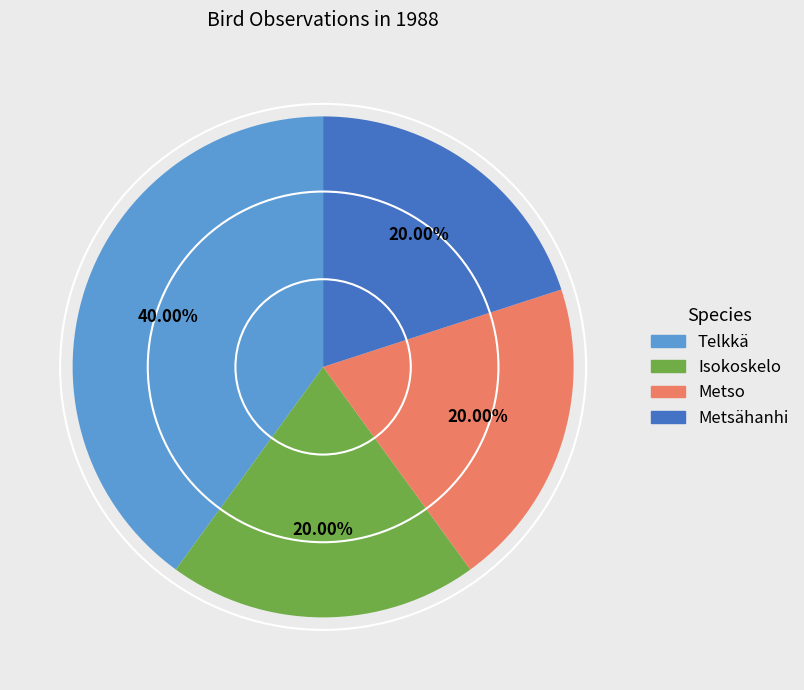

The Metso slice represents 20% of the pie. True or false?

True